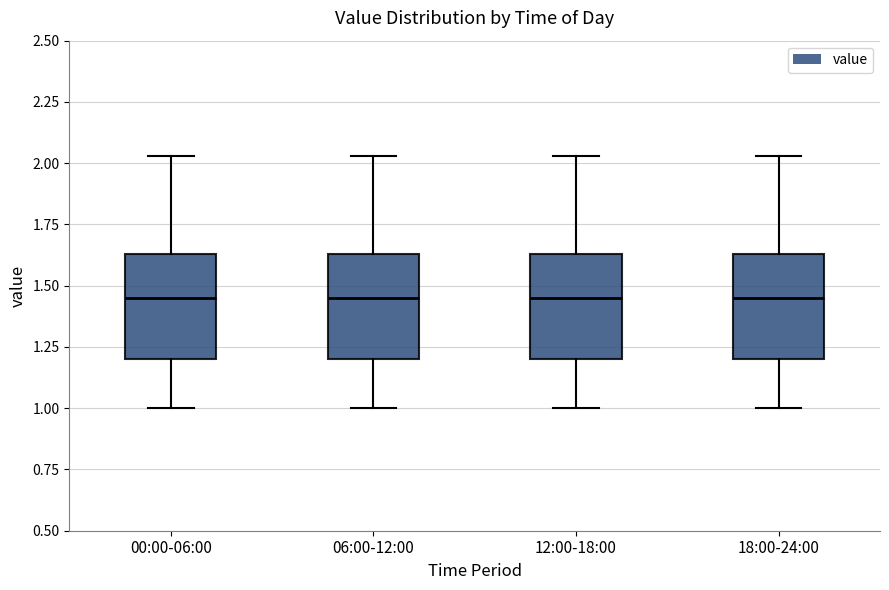

Where is the lower edge of the box for 12:00-18:00 on the y-axis? The values are not printed on the chart, so give them approximately, as read against the axis.

1.20